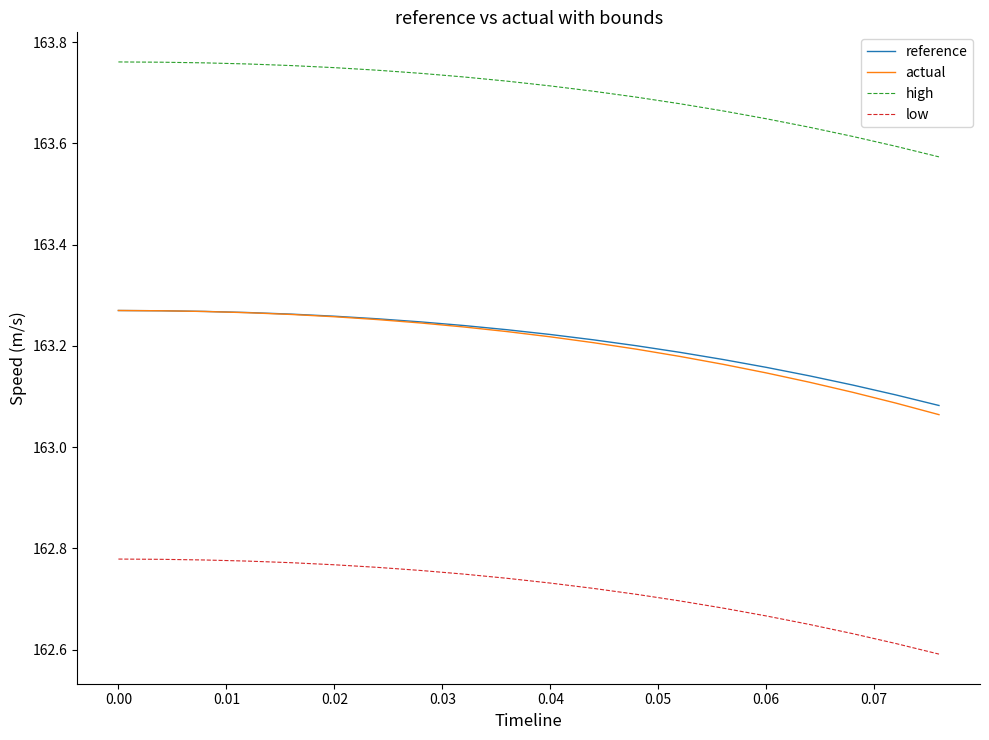

True or false: low and reference cross at least once.

False